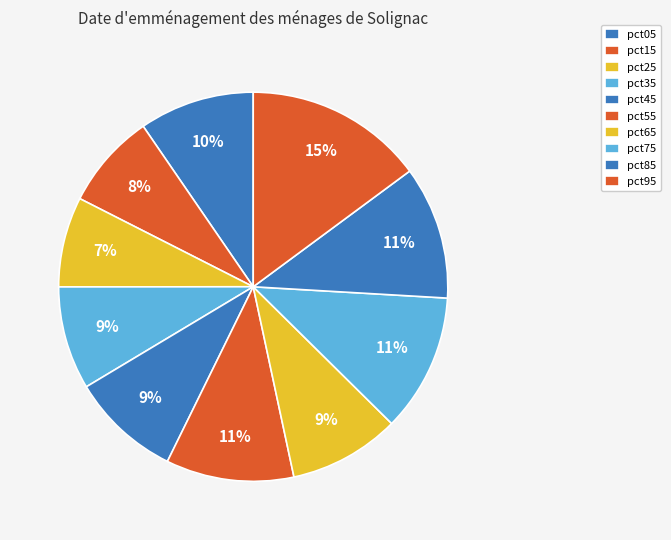

Which category has the smallest portion of the pie?

pct25